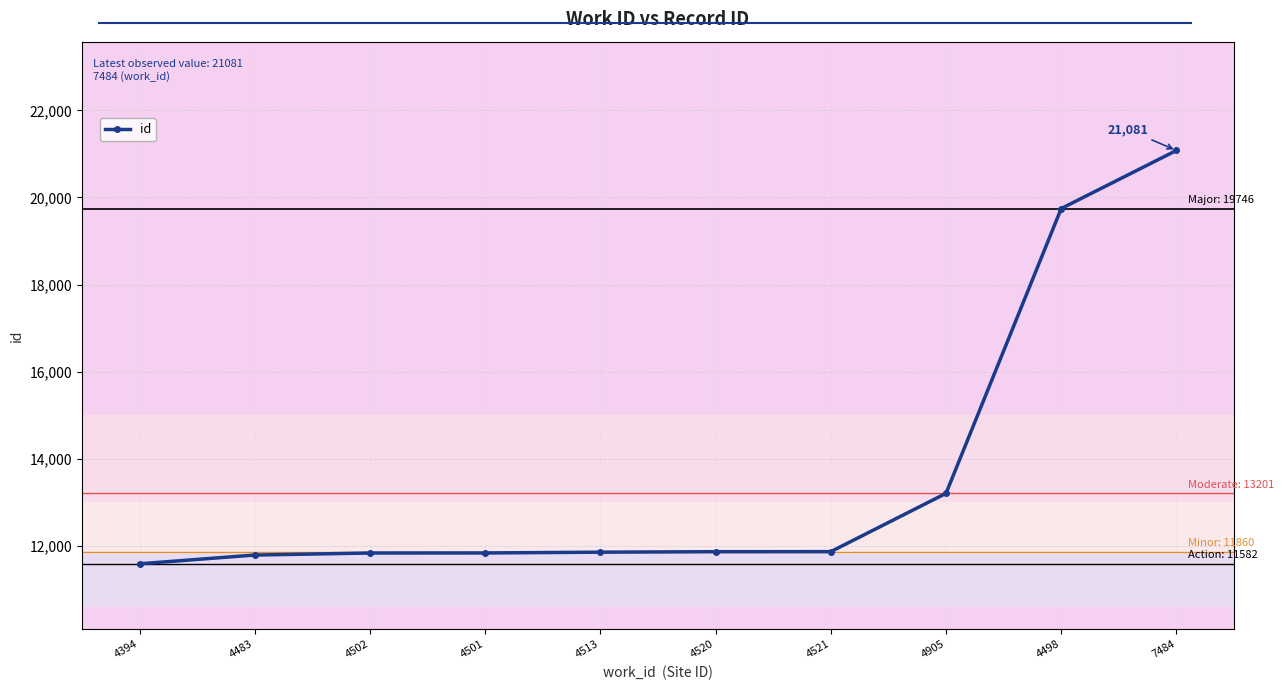

What is the label of the 10th point from the right?

4394